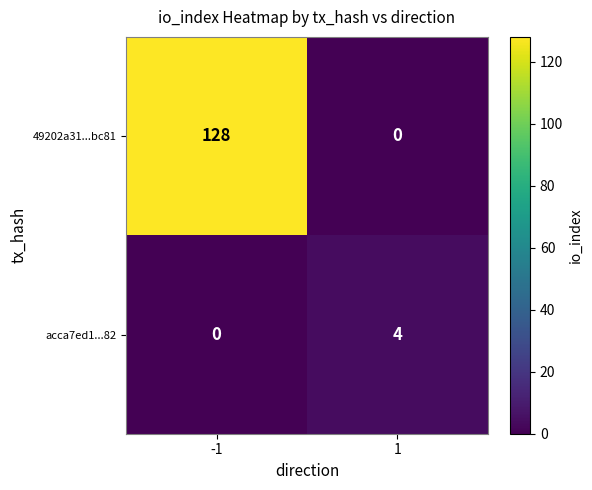

True or false: acca7ed1...82 has a value of -2 at -1.

False